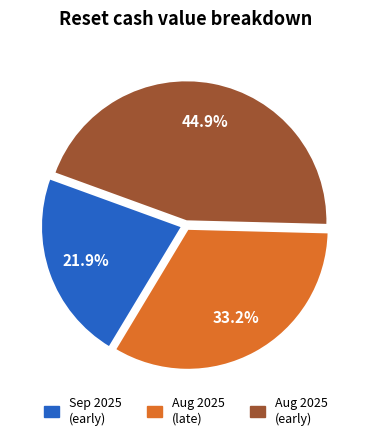

Is there any slice that represents more than half of the pie?

No